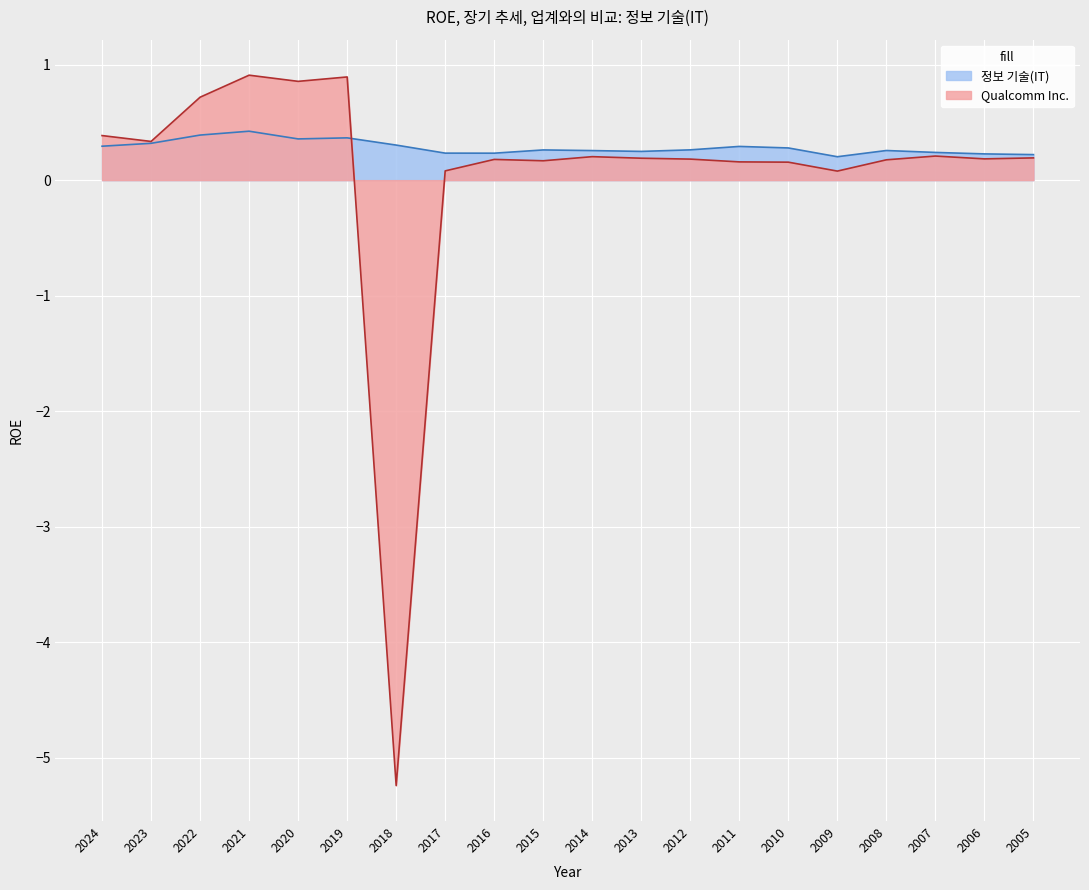

What is the spread (max minus min) of values at 2022?

0.3